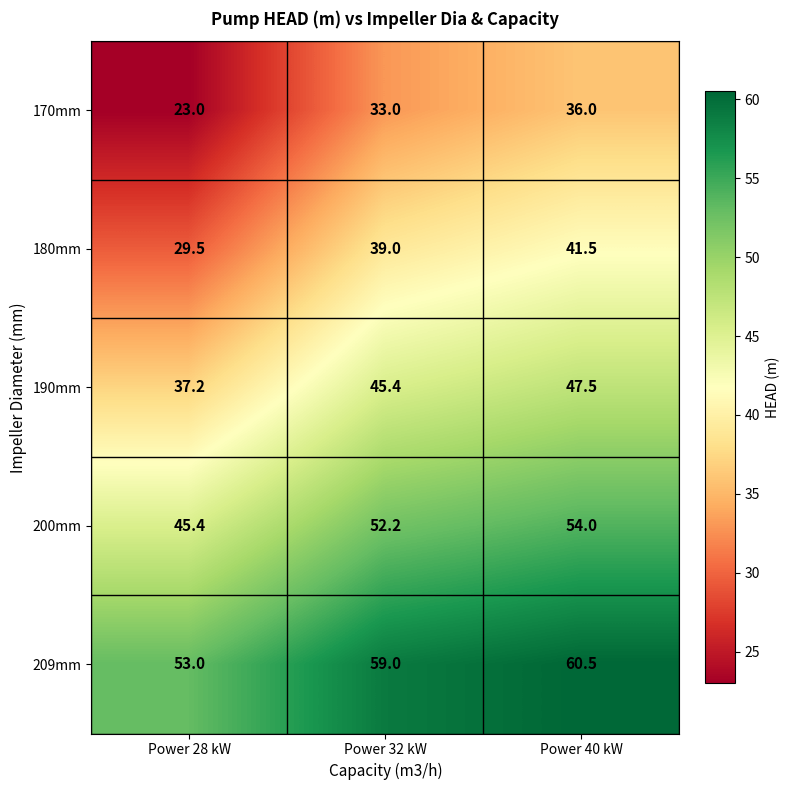

Reading right to left, transcribe all the data shown in this chart.

170mm: Power 40 kW=36.0	Power 32 kW=33.0	Power 28 kW=23.0
180mm: Power 40 kW=41.5	Power 32 kW=39.0	Power 28 kW=29.5
190mm: Power 40 kW=47.5	Power 32 kW=45.4	Power 28 kW=37.2
200mm: Power 40 kW=54.0	Power 32 kW=52.2	Power 28 kW=45.4
209mm: Power 40 kW=60.5	Power 32 kW=59.0	Power 28 kW=53.0